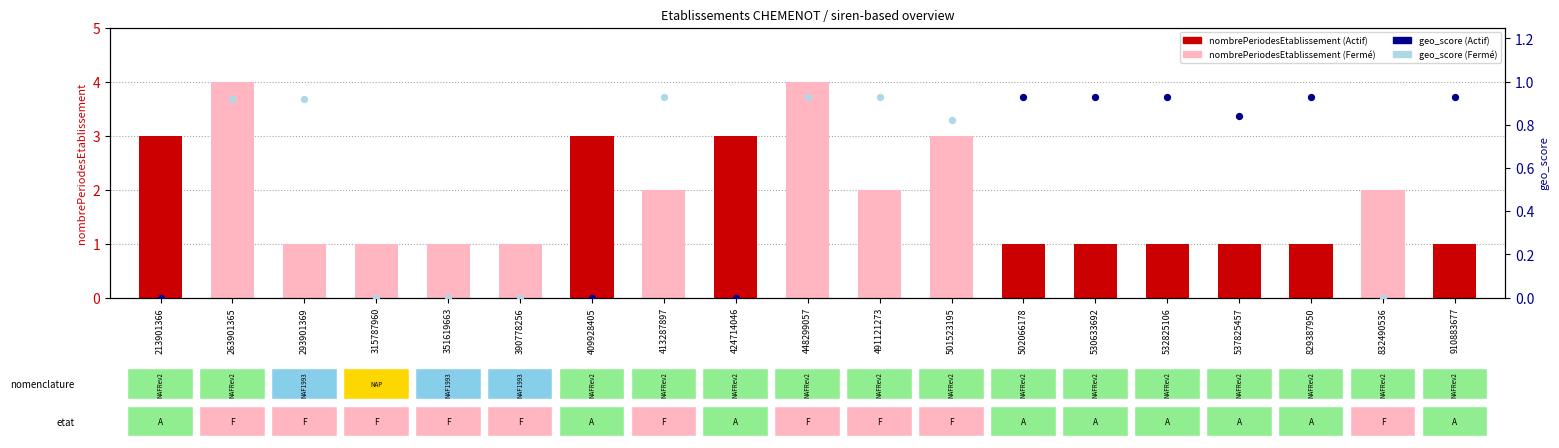

What is the ratio of the value at 537825457 to the value at 530633692?

1.0